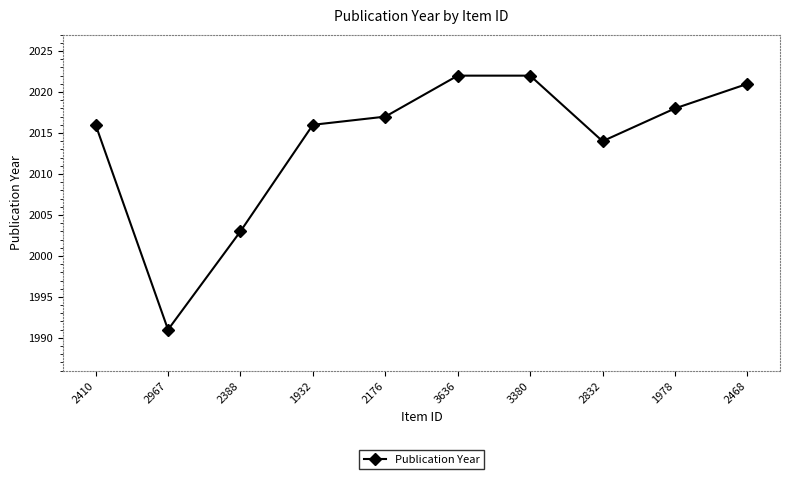

Reading left to right, transcribe all the data shown in this chart.

2016	1991	2003	2016	2017	2022	2022	2014	2018	2021